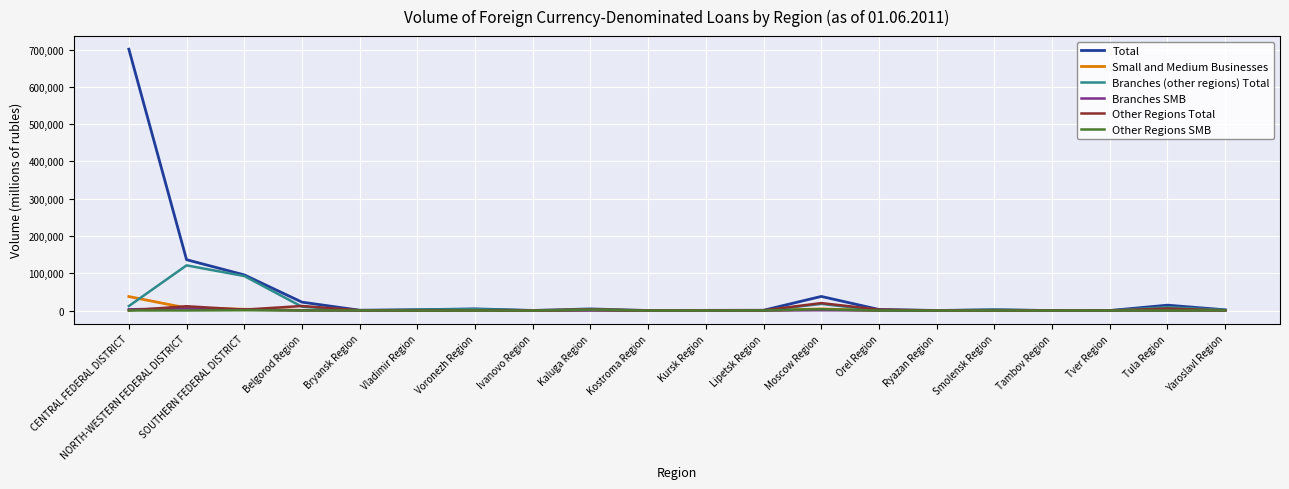

What is the sum of the Branches SMB values at Kostroma Region and SOUTHERN FEDERAL DISTRICT?

2515